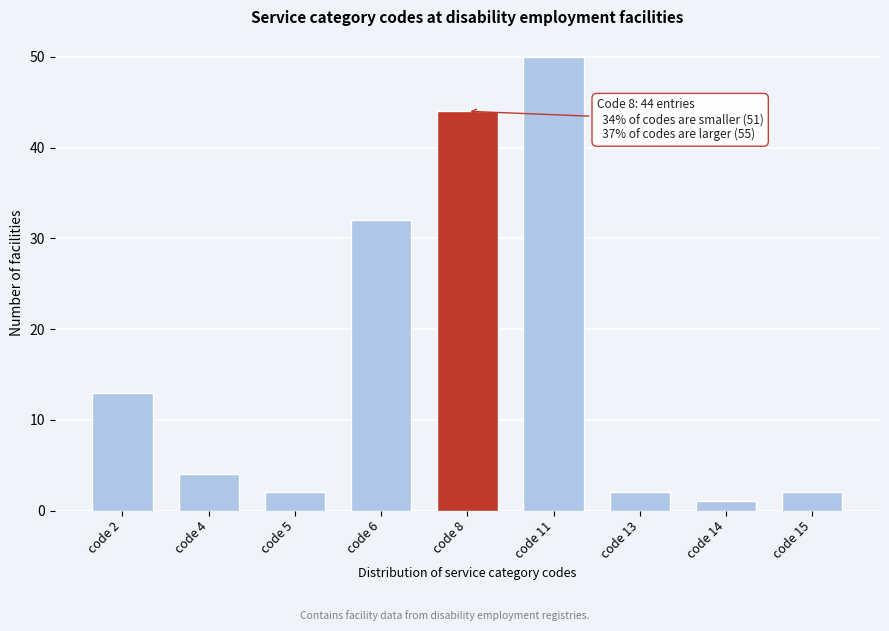

Reading left to right, list all the values displayed in this chart.

13	4	2	32	44	50	2	1	2